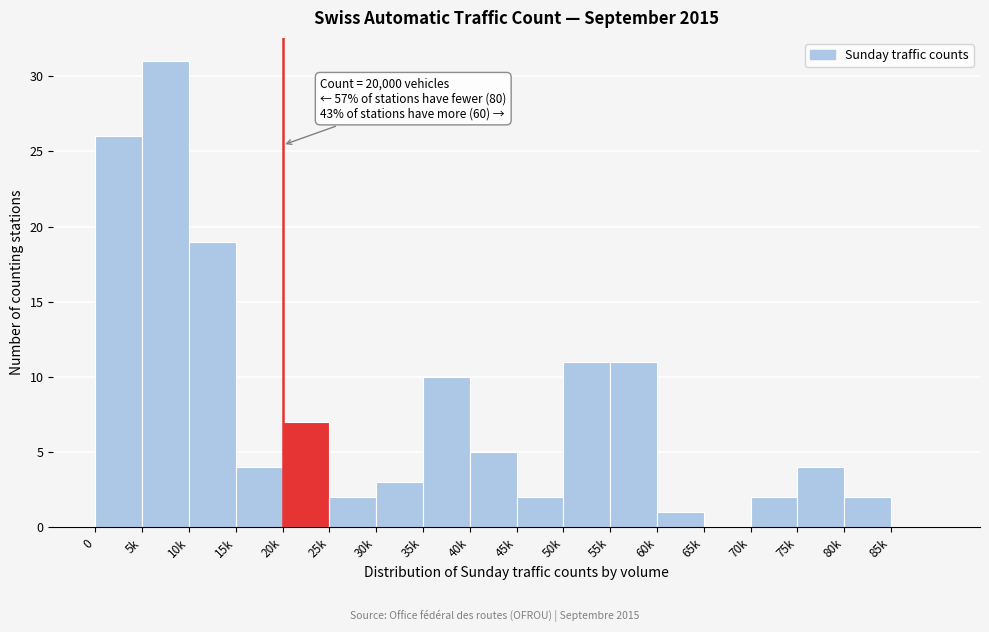

Reading right to left, list all the values displayed in this chart.

85k=0	80k=2	75k=4	70k=2	65k=0	60k=1	55k=11	50k=11	45k=2	40k=5	35k=10	30k=3	25k=2	20k=7	15k=4	10k=19	5k=31	0=26